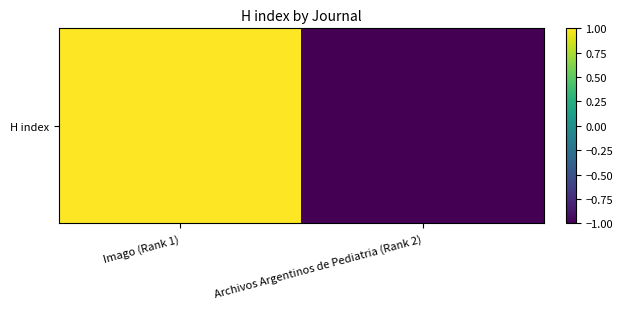

How many values are between -1 and 0?

1